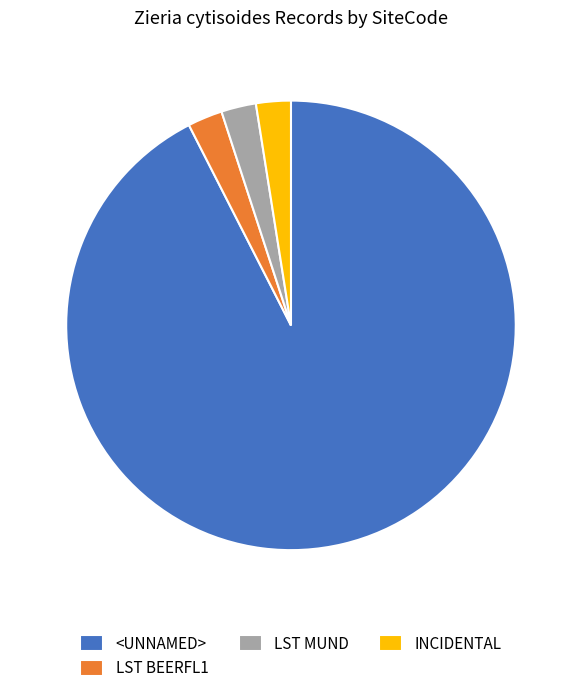

Which category has the biggest portion of the pie?

<UNNAMED>